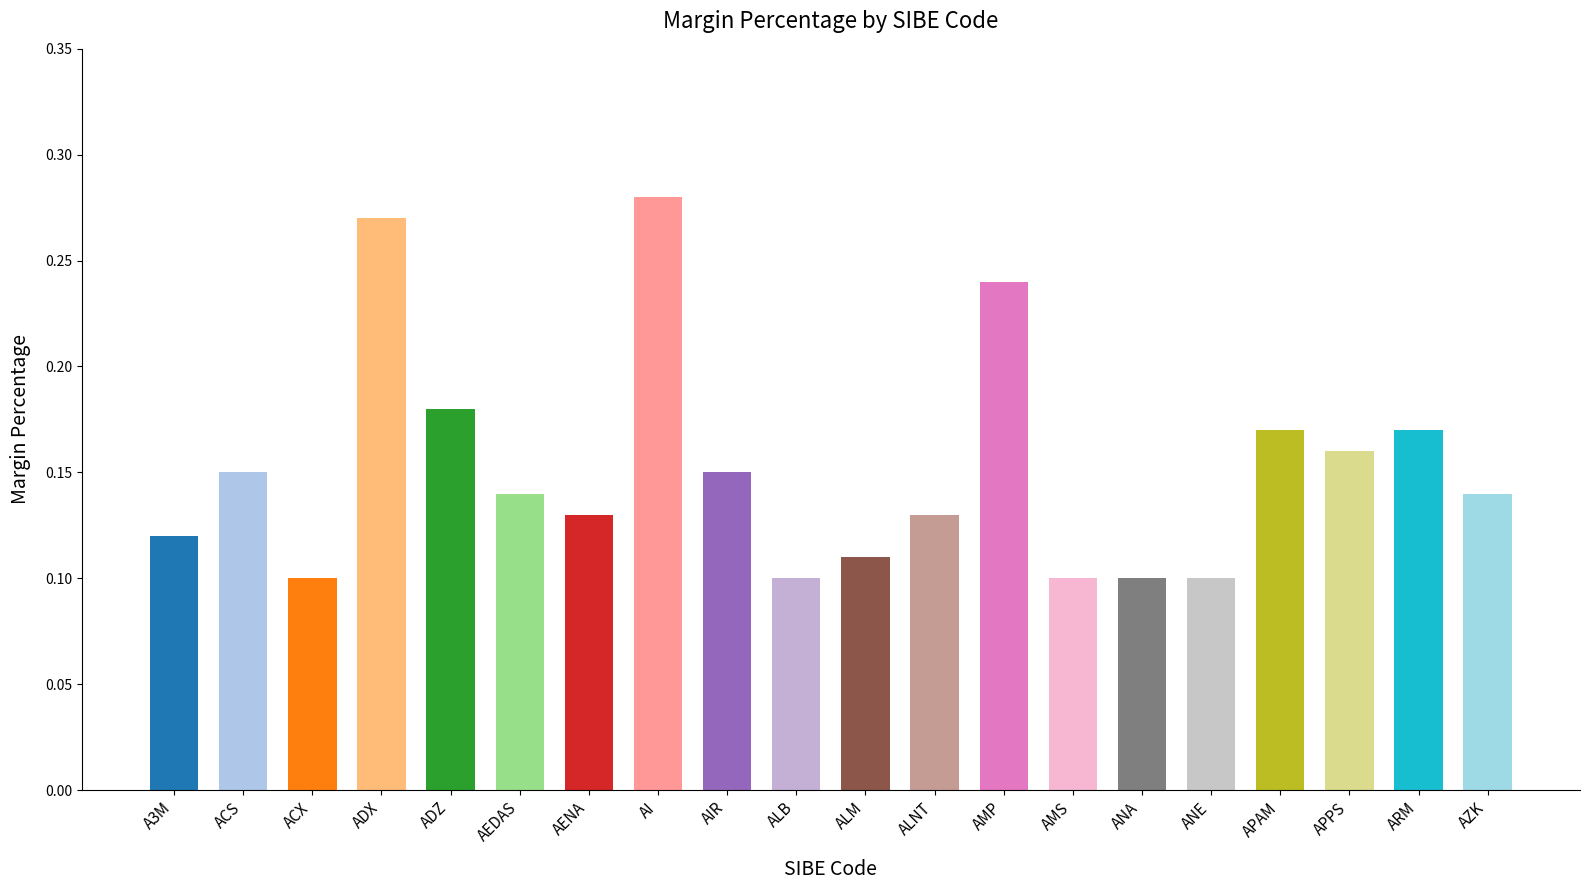

What is the sum of all values?

3.0